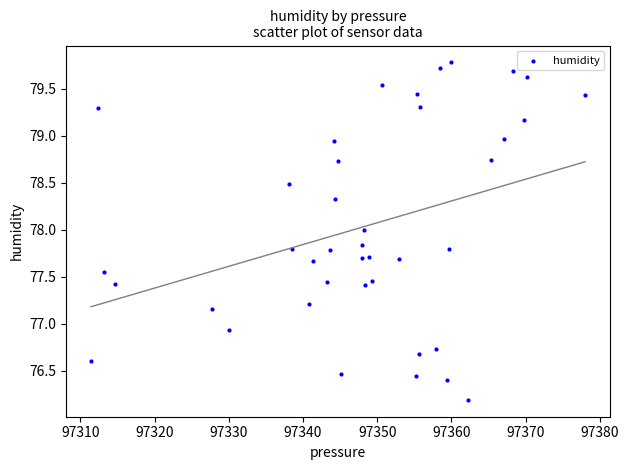

What Y value in the scatter plot is closest to 77?

76.9